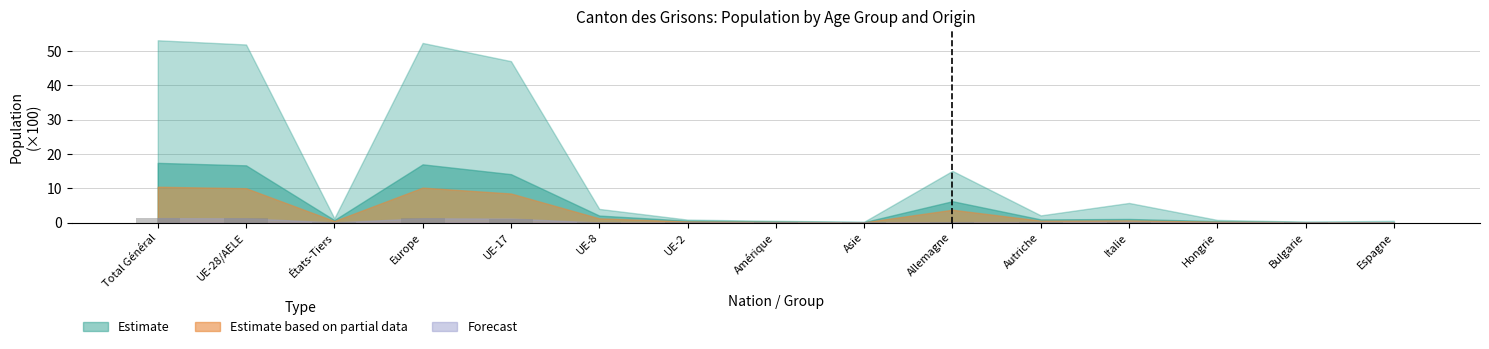

What is the difference between the values at États-Tiers and Total Général?

1.2